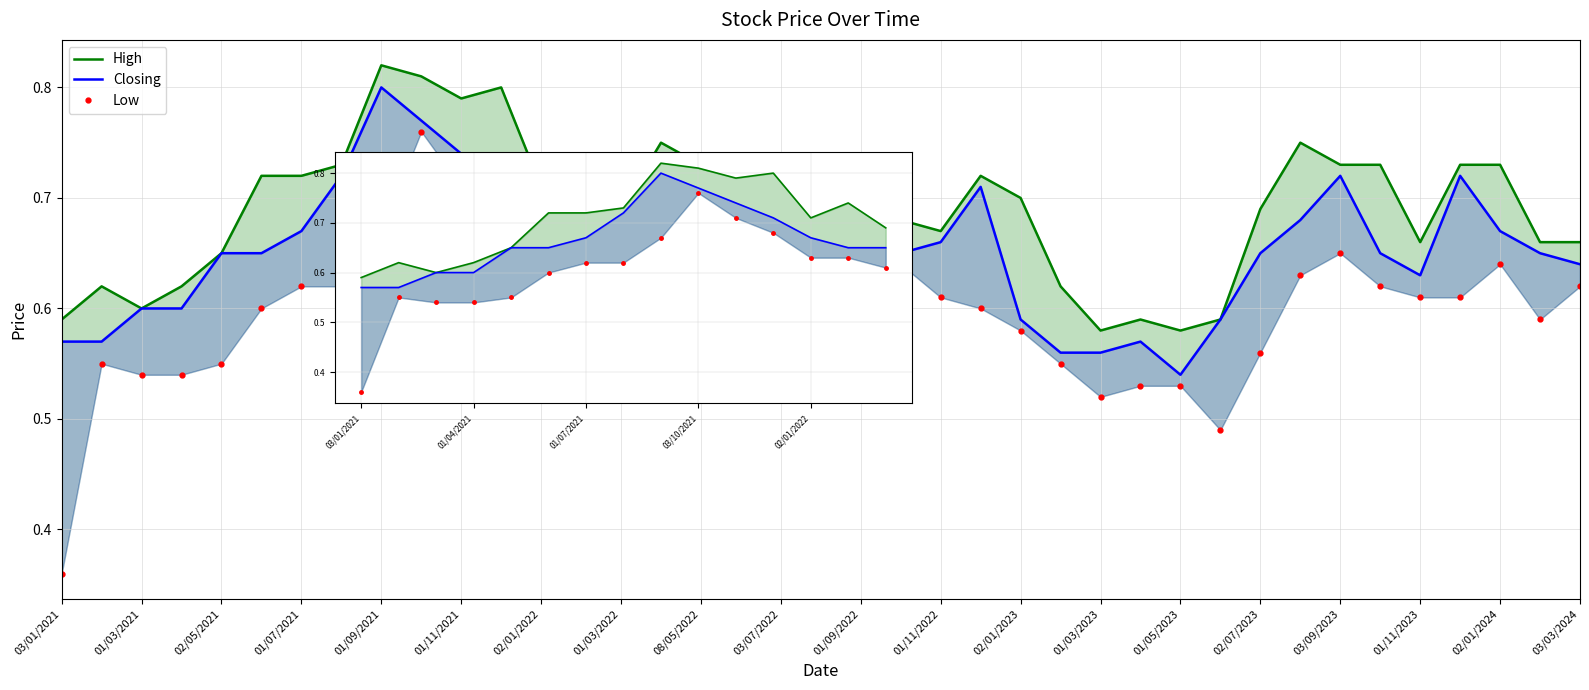

Which series has the largest total across all categories?

High